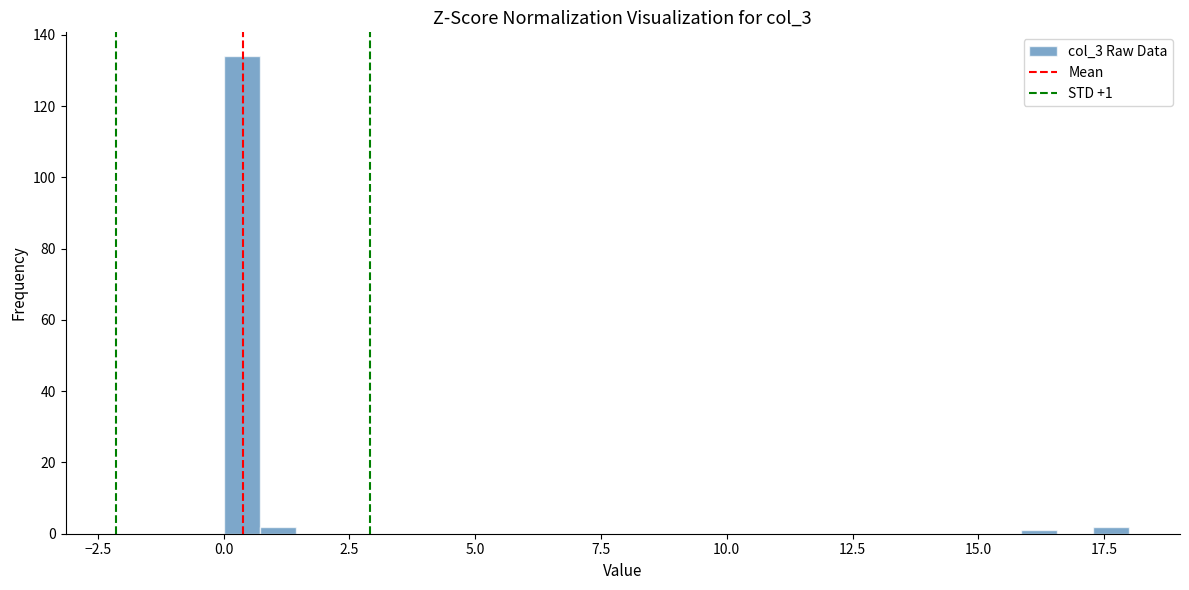

Read against the x-axis, roughly where is the centre of the tallest bar?

0.5